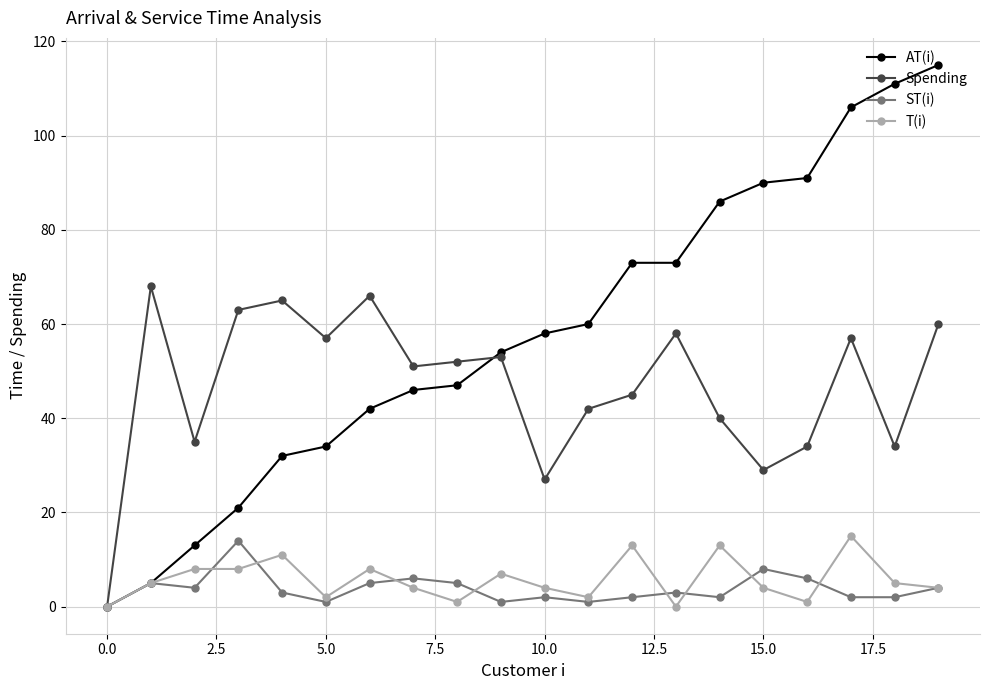

What is the difference between the second highest and second lowest values in the AT(i) series?

106